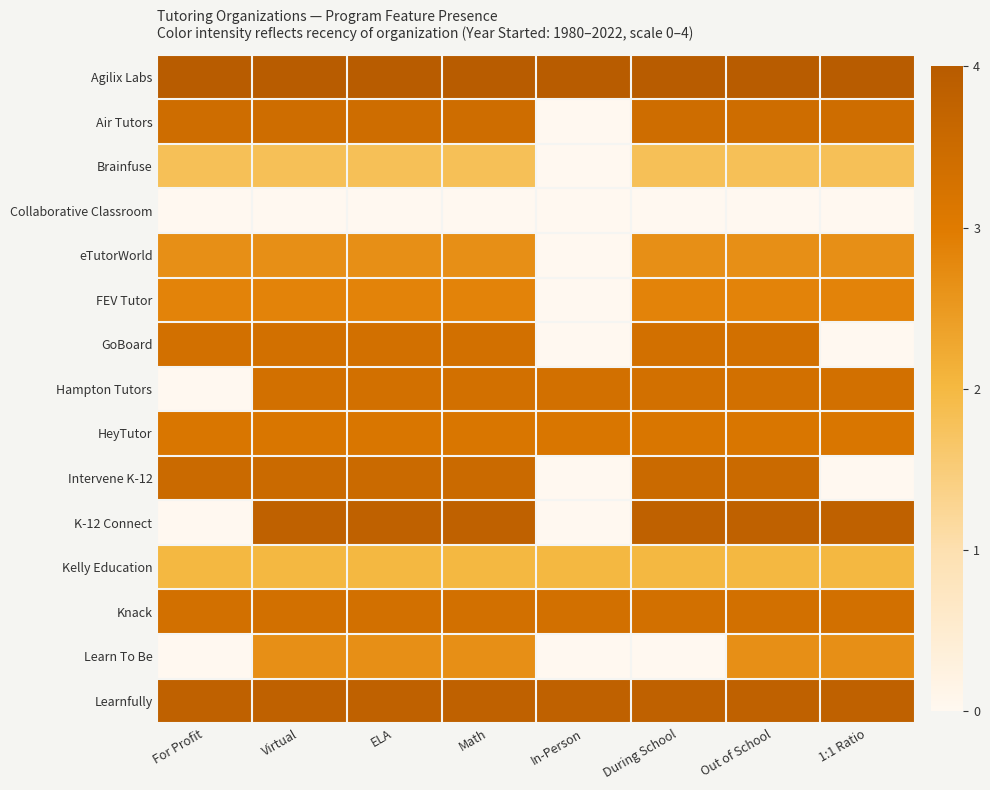

At Math, list the series in order from largest to smallest.

Agilix Labs, K-12 Connect, Learnfully, Intervene K-12, Air Tutors, GoBoard, Hampton Tutors, Knack, HeyTutor, FEV Tutor, eTutorWorld, Learn To Be, Kelly Education, Brainfuse, Collaborative Classroom